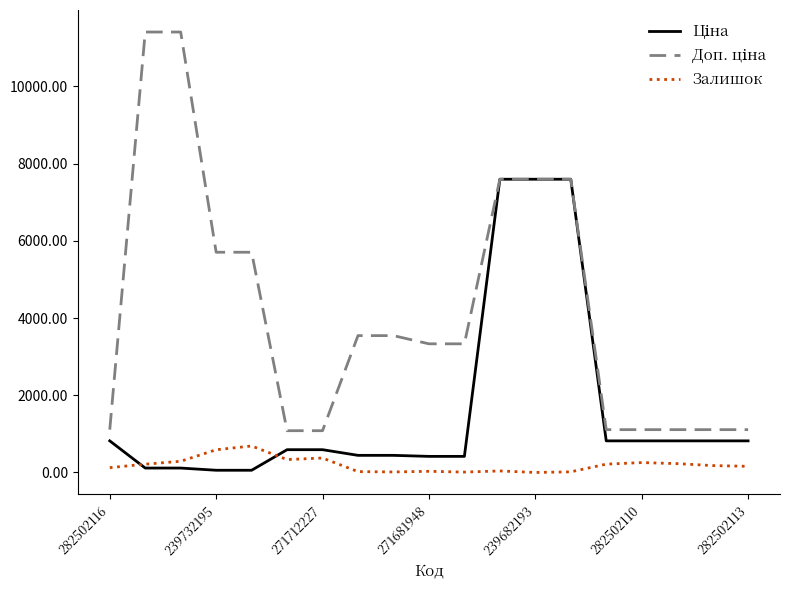

What is the greatest value displayed?

11410.0